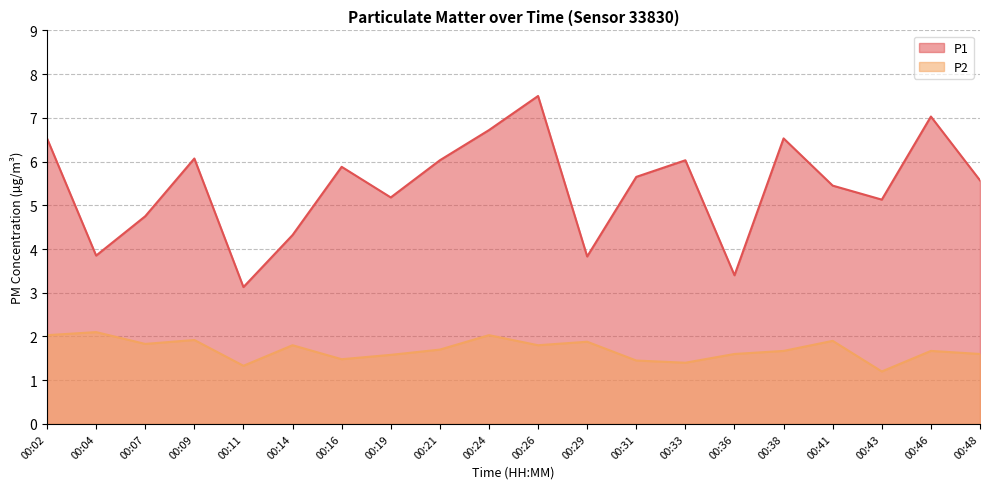

List the series in order of their peak value, lowest first.

P2, P1